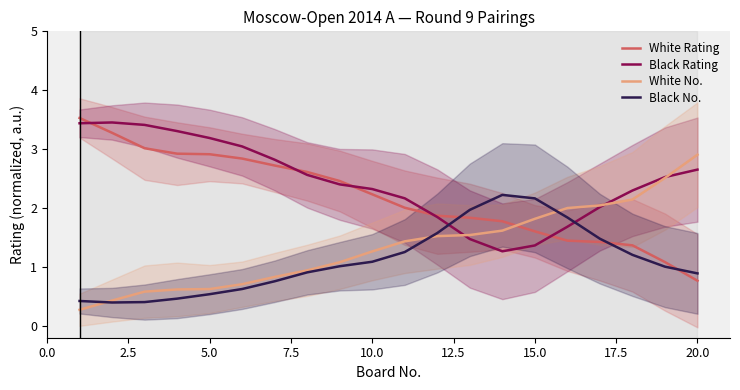

How many series are shown in this chart?

4